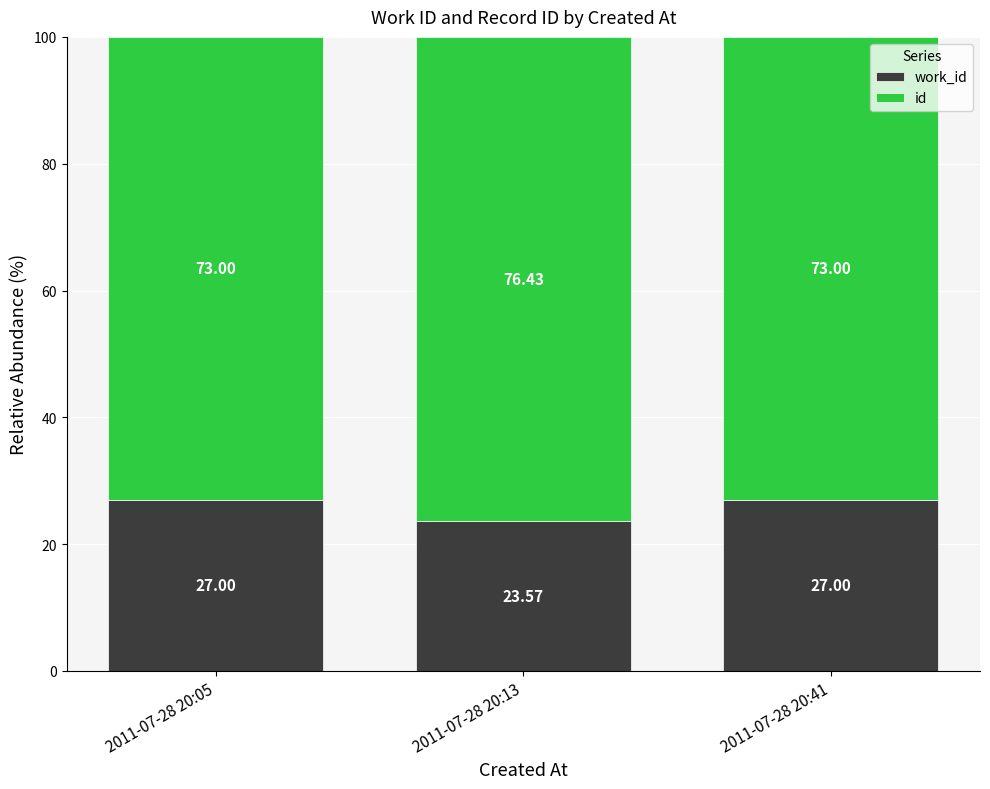

What is the total value across all series at 2011-07-28 20:41?

100.0